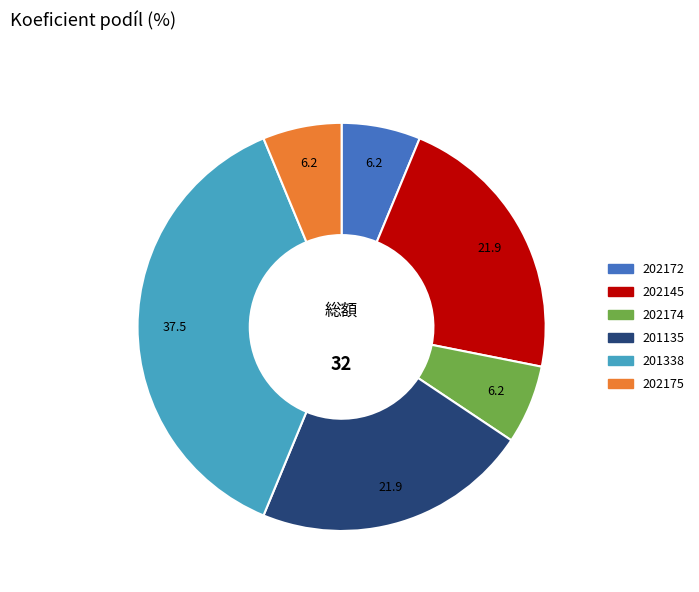

True or false: 201135 accounts for 22% of the total.

True